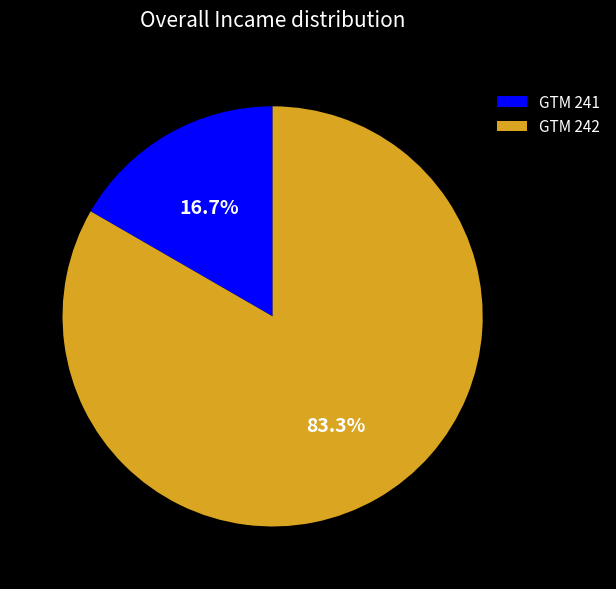

What percentage is the GTM 241 slice, to the nearest percent?

17%